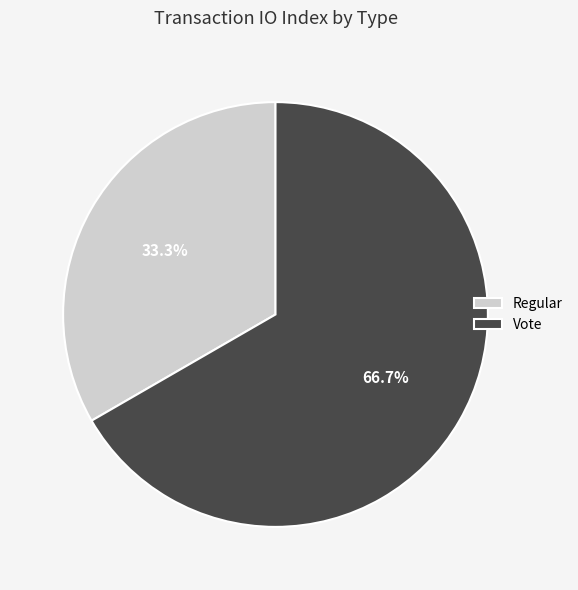

Count the number of slices in the pie.

2